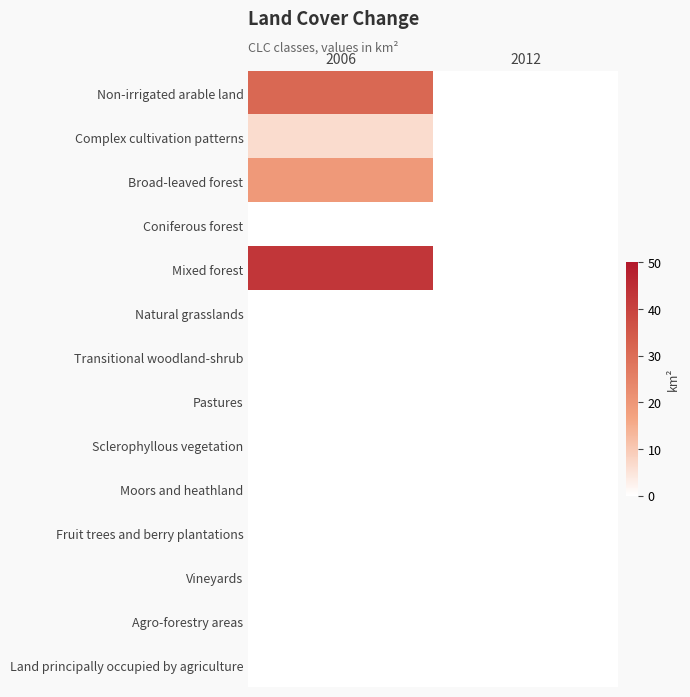

Reading right to left, extract all data points from this chart.

Non-irrigated arable land: 2012=0.0	2006=31.2
Complex cultivation patterns: 2012=0.0	2006=6.6
Broad-leaved forest: 2012=0.0	2006=19.4
Coniferous forest: 2012=0.0	2006=0.0
Mixed forest: 2012=0.0	2006=42.8
Natural grasslands: 2012=0.0	2006=0.0
Transitional woodland-shrub: 2012=0.0	2006=0.0
Pastures: 2012=0.0	2006=0.0
Sclerophyllous vegetation: 2012=0.0	2006=0.0
Moors and heathland: 2012=0.0	2006=0.0
Fruit trees and berry plantations: 2012=0.0	2006=0.0
Vineyards: 2012=0.0	2006=0.0
Agro-forestry areas: 2012=0.0	2006=0.0
Land principally occupied by agriculture: 2012=0.0	2006=0.0